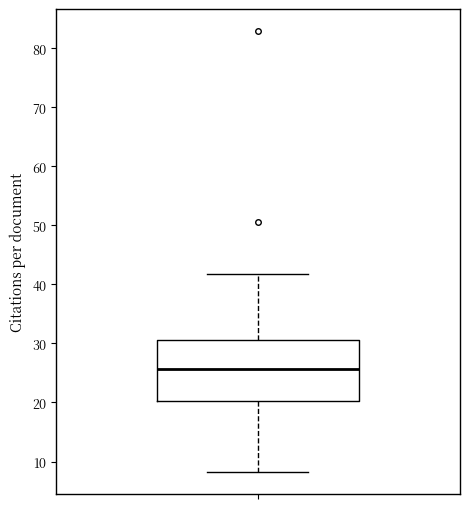

Read this box plot against the y-axis: the position of the median line, the range covered by the box, and the ends of both whiskers. The values are not printed on the chart, so give them approximately, as read against the axis.

median 26, box 20 to 31, whiskers 8 to 42